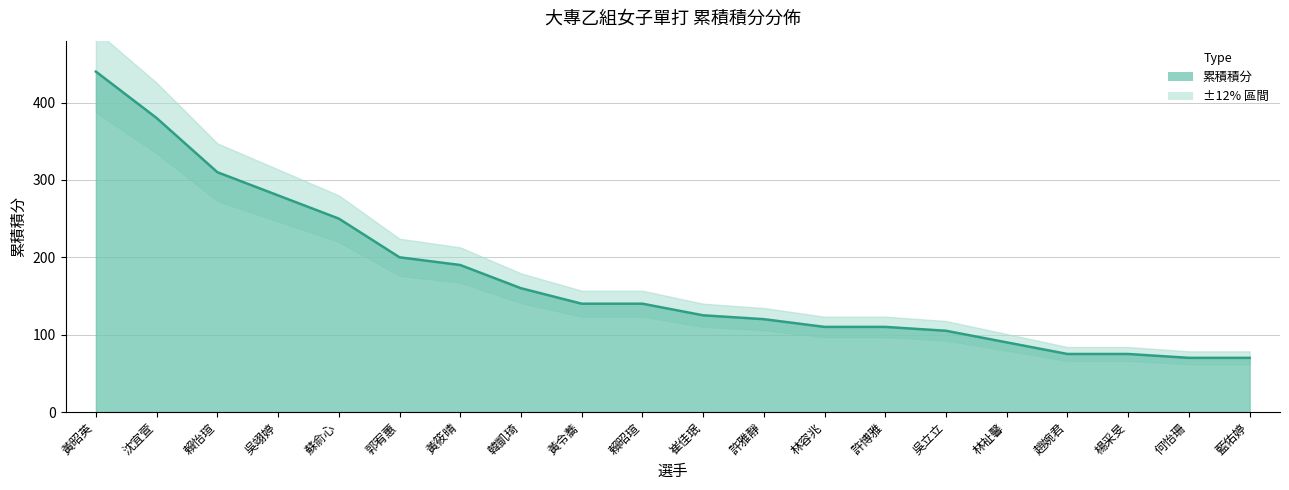

Reading right to left, what are all the values shown in this chart?

藍佑婷=70	何怡珊=70	楊采旻=75	趙婉君=75	林祉馨=90	吳立立=105	許博雅=110	林容兆=110	許雅靜=120	崔佳珉=125	賴昭瑄=140	黃令蕎=140	韓凱琦=160	黃筱晴=190	郭宥蕙=200	蘇俞心=250	吳翊婷=280	賴怡瑄=310	沈宜萱=380	黃昭英=440